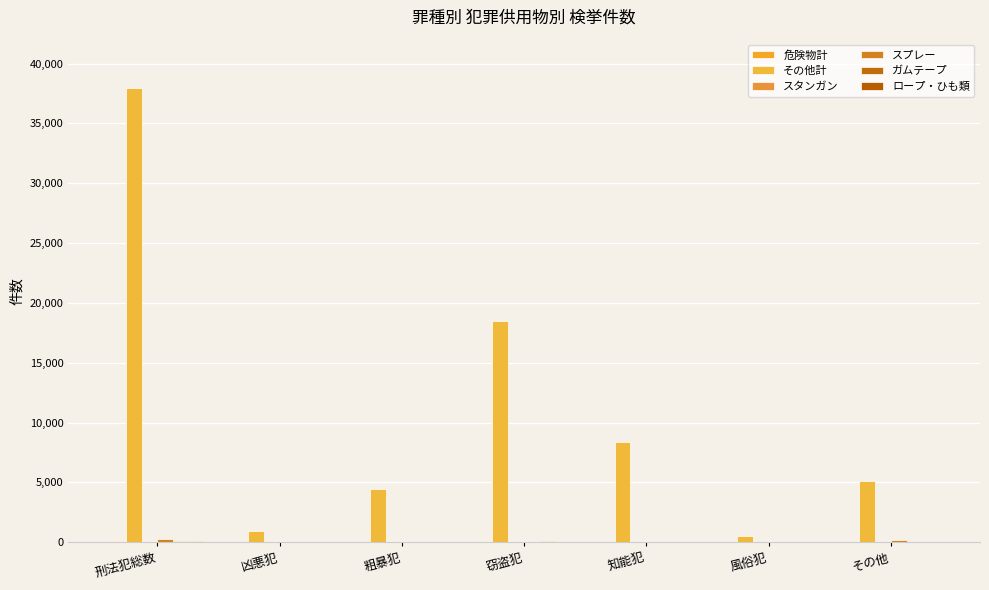

What is the maximum value shown in the chart?

37919